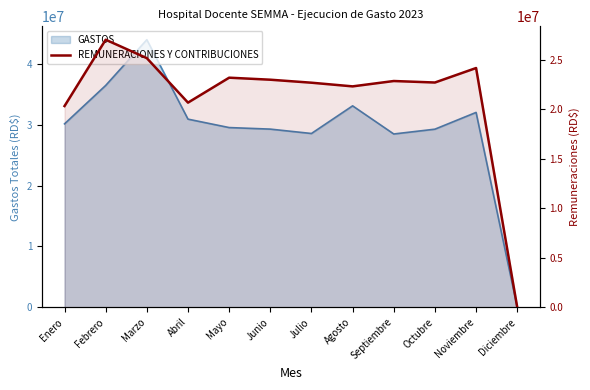

What is the difference between the second highest and second lowest values?

4835349.4